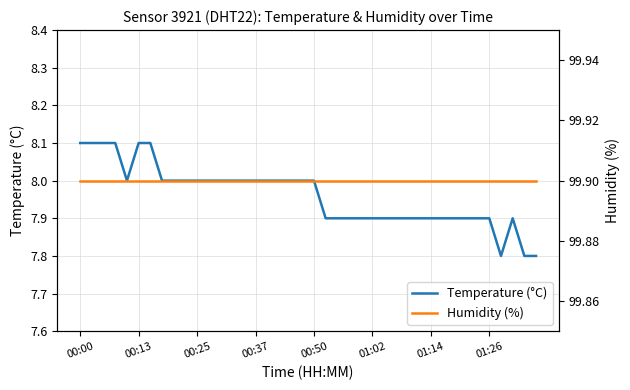

The value of Temperature (°C) at 00:37 is 10.9. True or false?

False